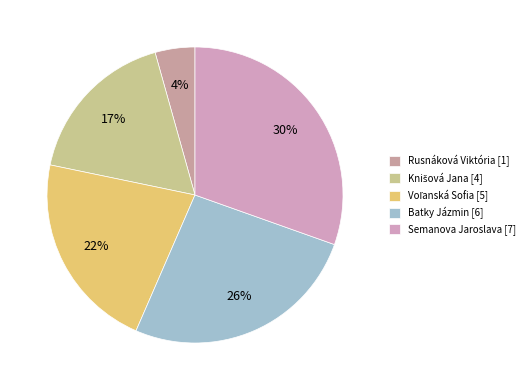

Which has a higher value, Voľanská Sofia or Batky Jázmin?

Batky Jázmin